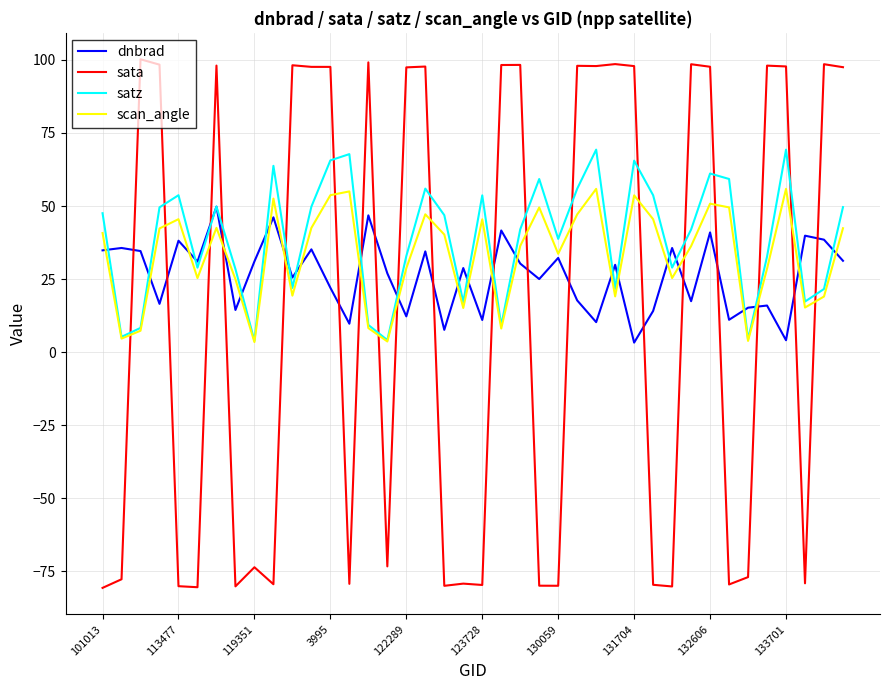

Rank the series by their average value, from highest to lowest.

satz, scan_angle, dnbrad, sata